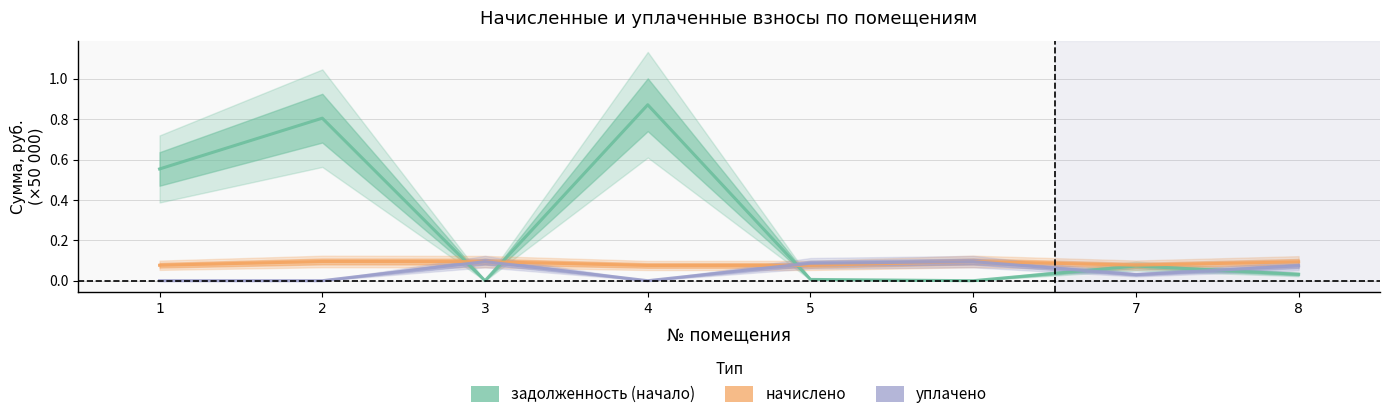

What is the spread (max minus min) of values at 2?

0.8